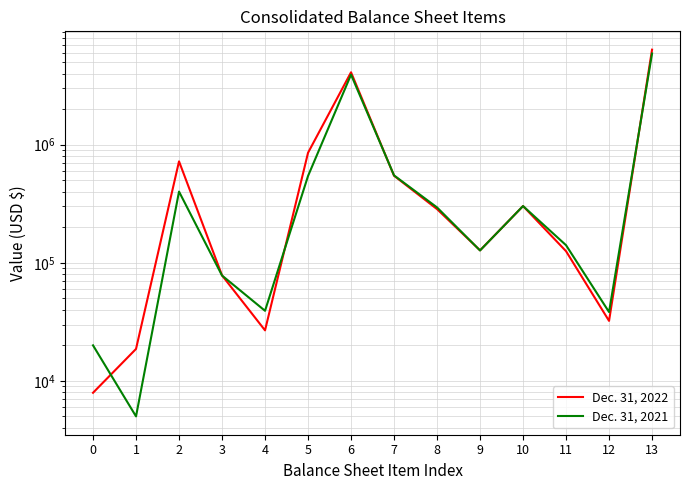

Where is Dec. 31, 2021 nearest to the value 2955403?

6